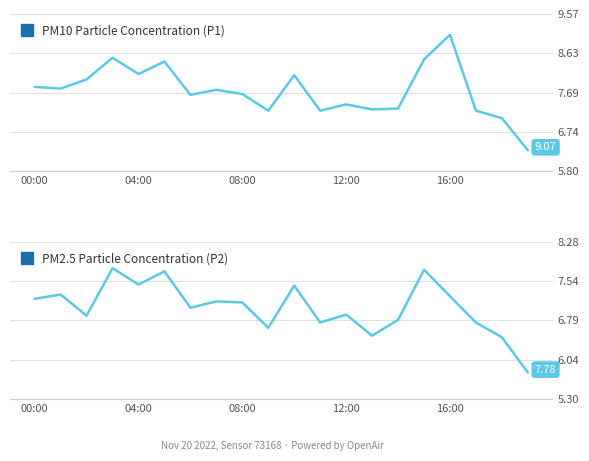

What is the spread (max minus min) of values at 13?

0.8